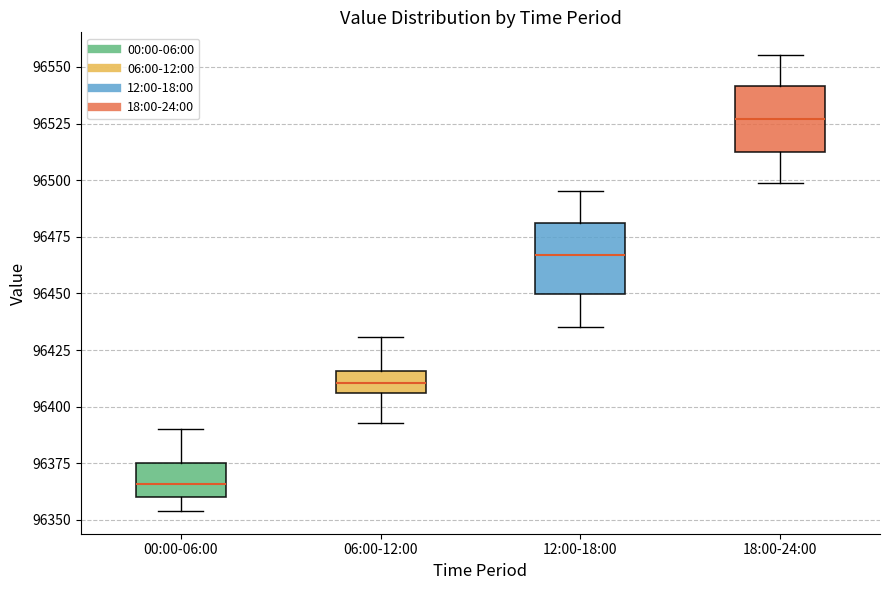

Reading left to right, transcribe this box plot: for each box, give where its median line is, the range the box spans, and where its two whiskers end, as read against the y-axis. The values are not printed on the chart, so give them approximately, as read against the axis.

00:00-06:00: median 96365, box 96360 to 96375, whiskers 96355 to 96390
06:00-12:00: median 96410, box 96405 to 96415, whiskers 96395 to 96430
12:00-18:00: median 96465, box 96450 to 96480, whiskers 96435 to 96495
18:00-24:00: median 96525, box 96515 to 96540, whiskers 96500 to 96555